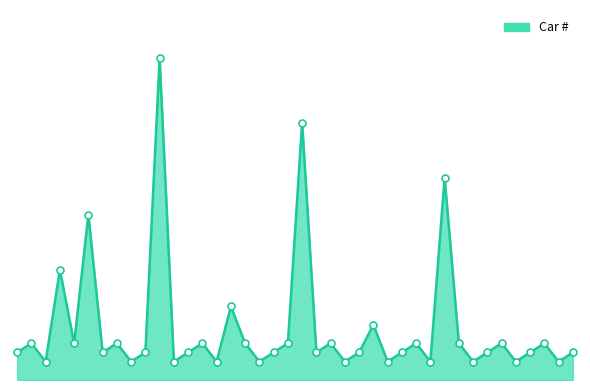

Is this an area chart (filled region under the line)?

Yes